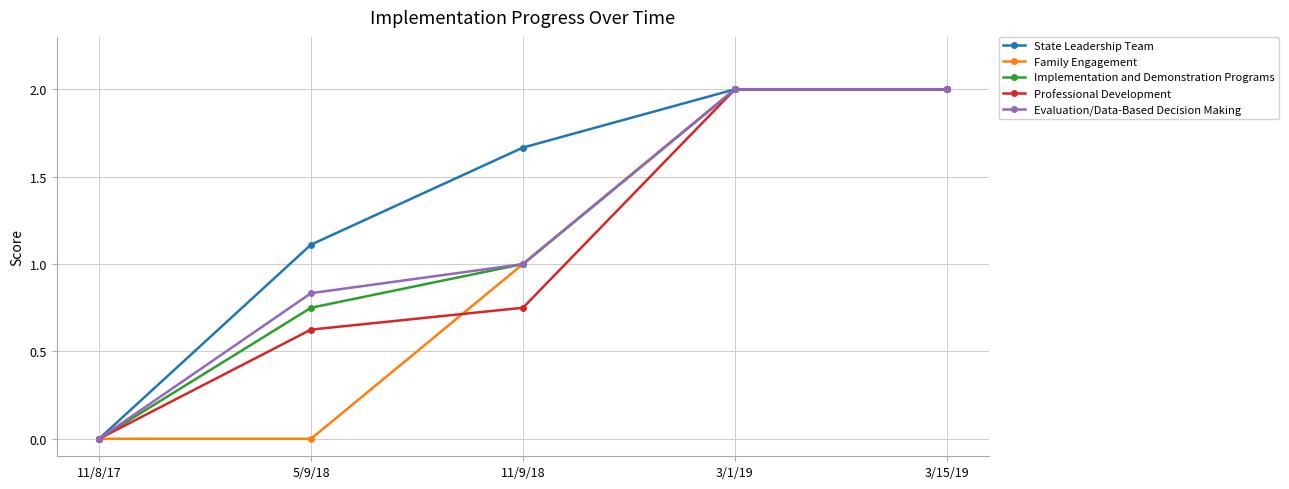

Between 5/9/18 and 3/1/19, which series saw the biggest shift?

Family Engagement